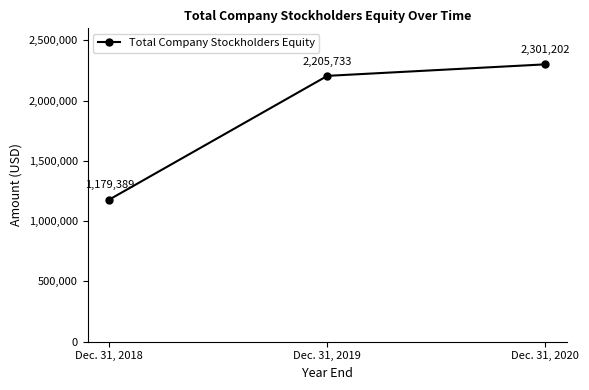

How many series are shown in this chart?

1